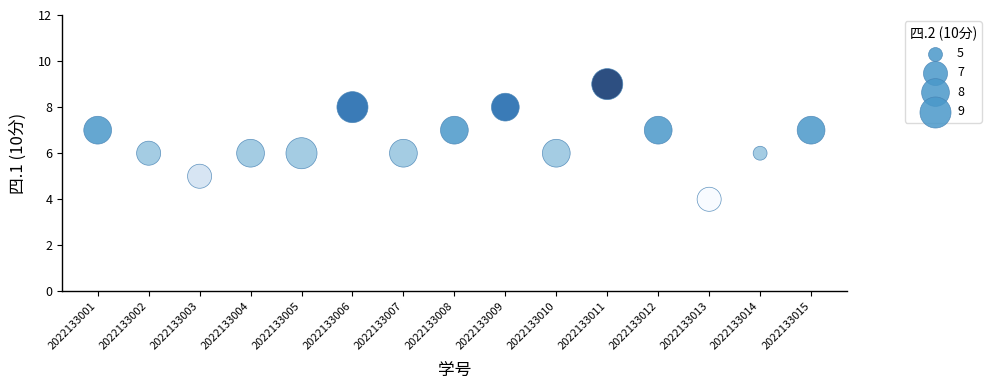

What is the range of Y values (max minus min)?

5